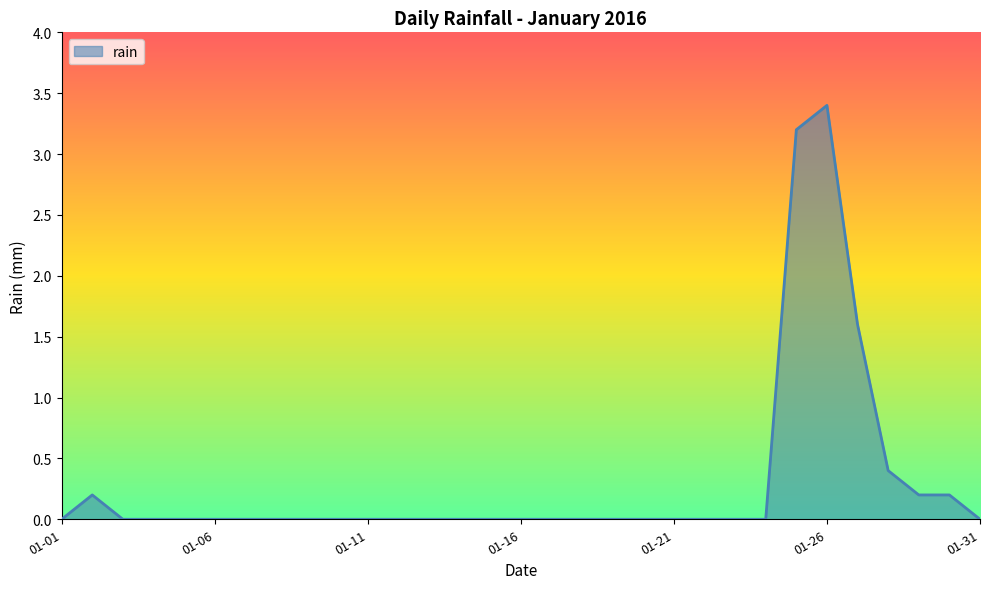

What is the difference between the maximum and minimum values?

3.4